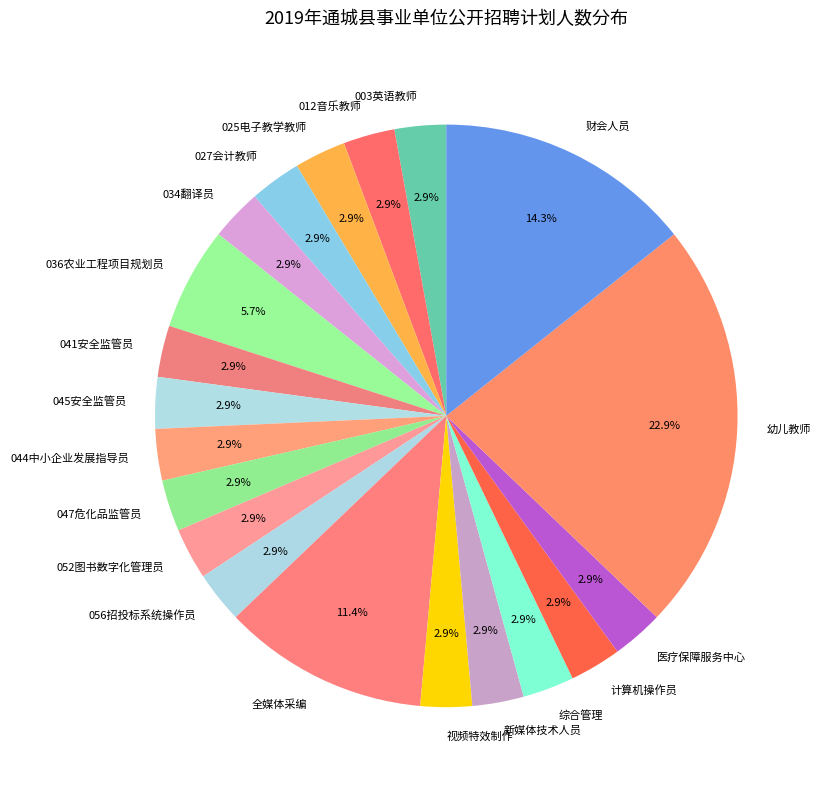

Approximately how many times larger is the value at 045安全监管员 compared to 012音乐教师?

1.0